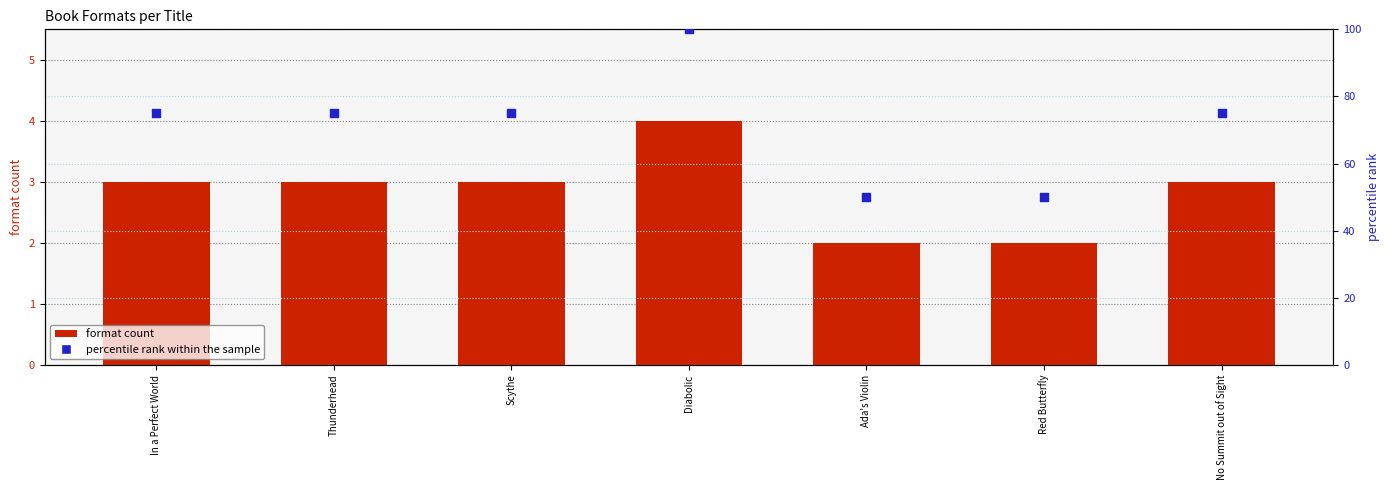

Which series has the widest spread of Y values?

percentile rank within the sample